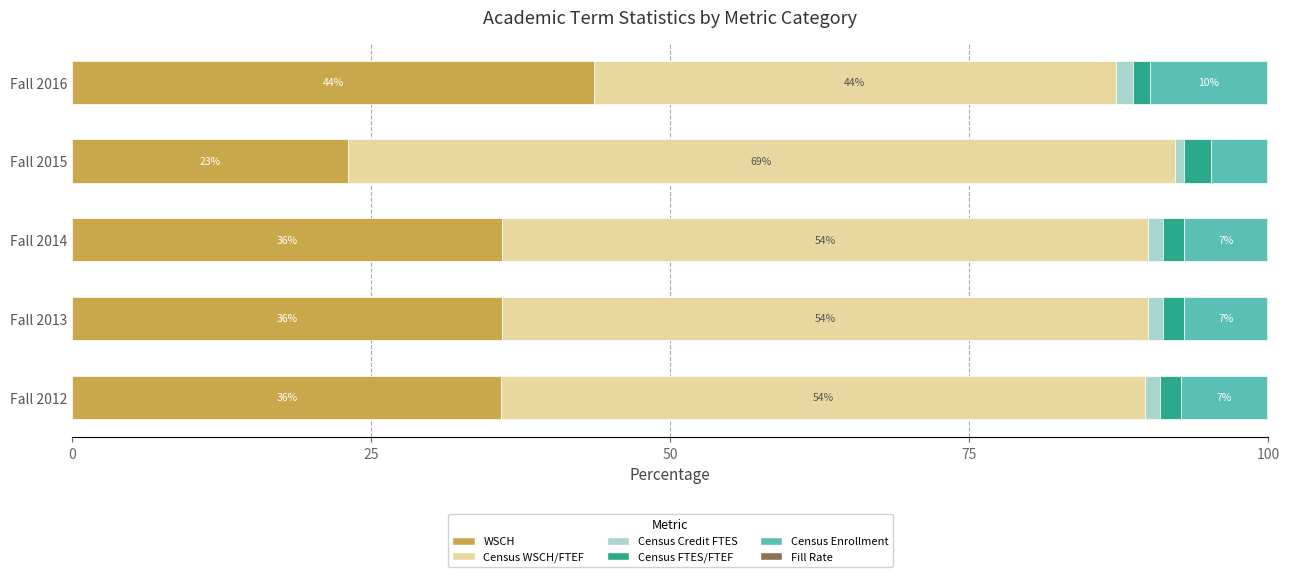

The value of WSCH at Fall 2015 is 23.0. True or false?

True